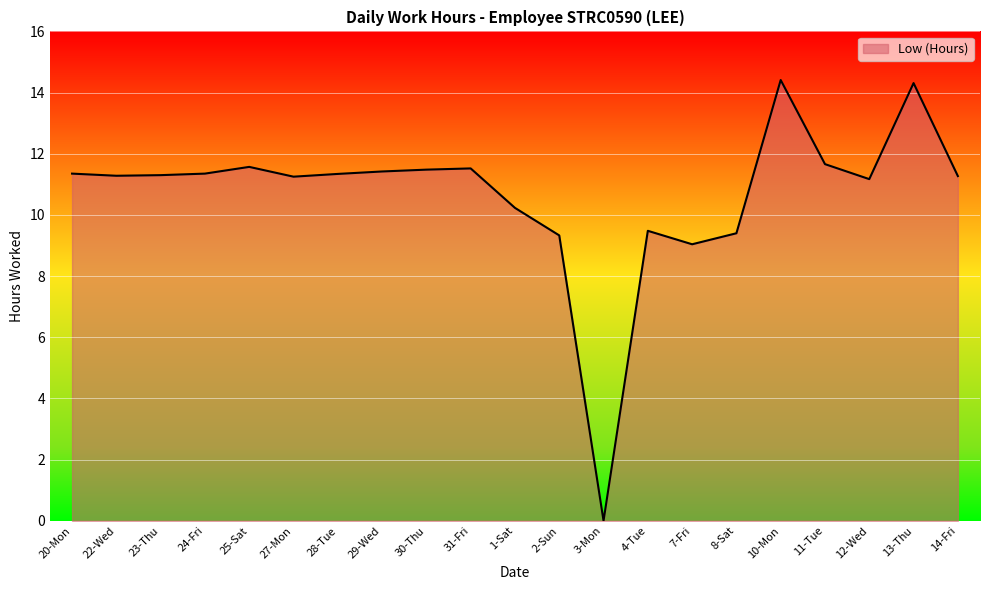

The value at 23-Thu is 11.3. True or false?

True